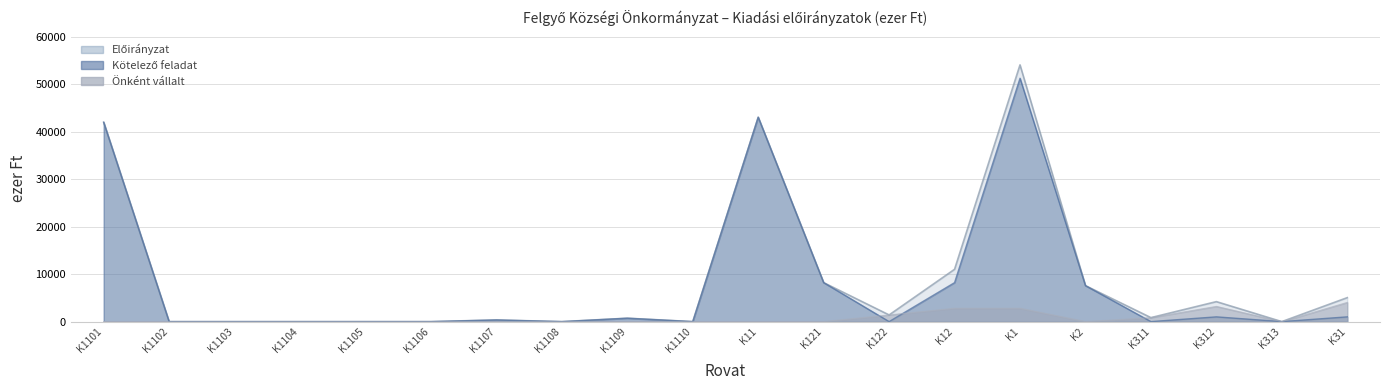

True or false: Előirányzat has more than 1 points higher than both neighbors.

True